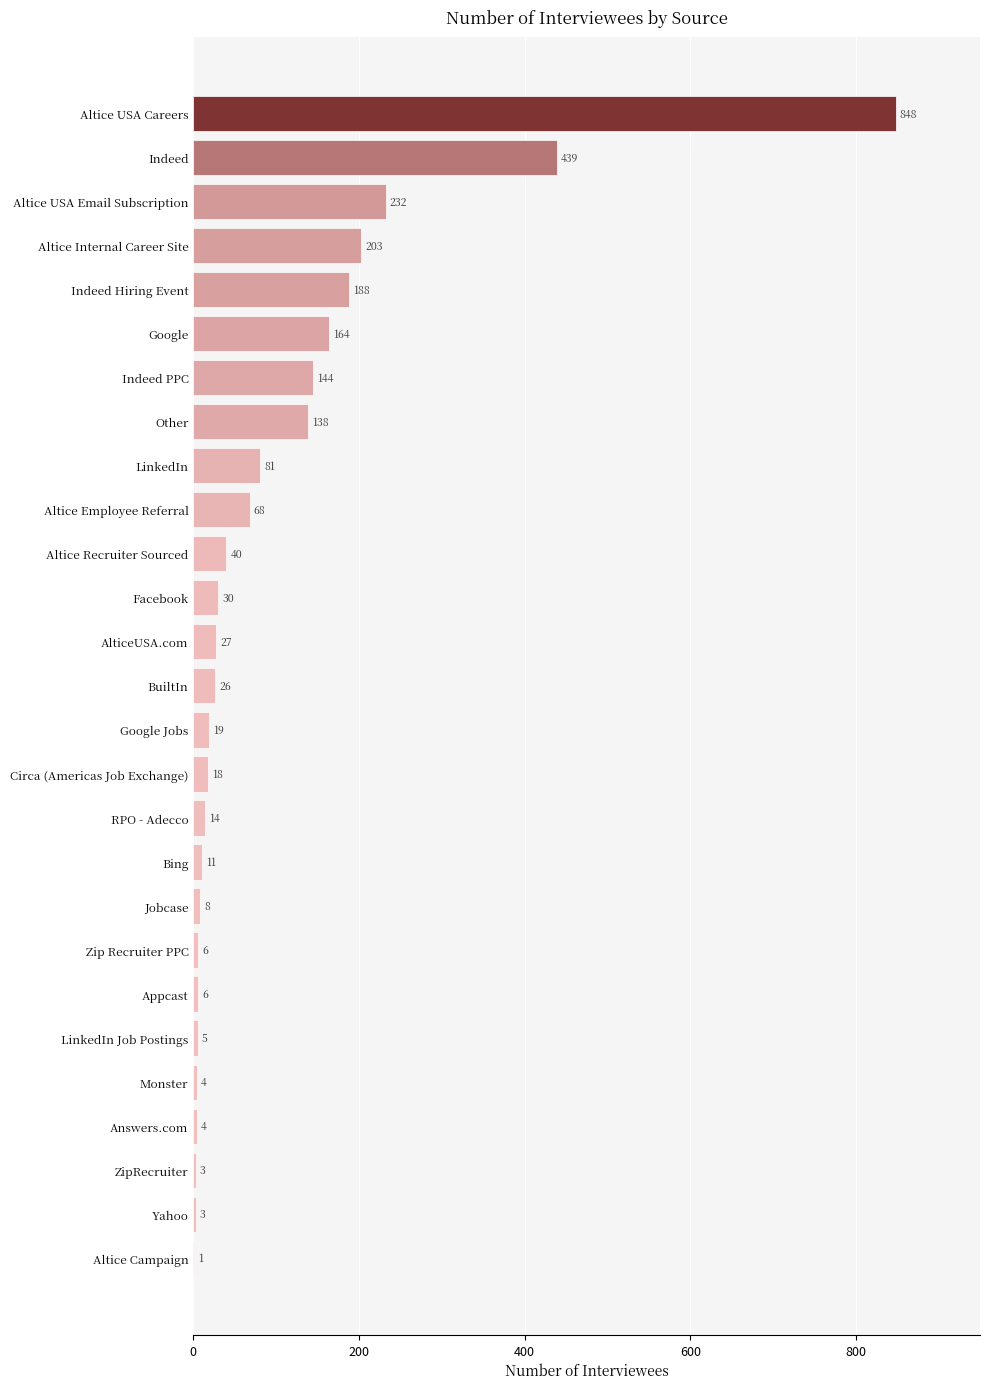

Reading bottom to top, transcribe all the data shown in this chart.

Altice Campaign=1	Yahoo=3	ZipRecruiter=3	Answers.com=4	Monster=4	LinkedIn Job Postings=5	Appcast=6	Zip Recruiter PPC=6	Jobcase=8	Bing=11	RPO - Adecco=14	Circa (Americas Job Exchange)=18	Google Jobs=19	BuiltIn=26	AlticeUSA.com=27	Facebook=30	Altice Recruiter Sourced=40	Altice Employee Referral=68	LinkedIn=81	Other=138	Indeed PPC=144	Google=164	Indeed Hiring Event=188	Altice Internal Career Site=203	Altice USA Email Subscription=232	Indeed=439	Altice USA Careers=848